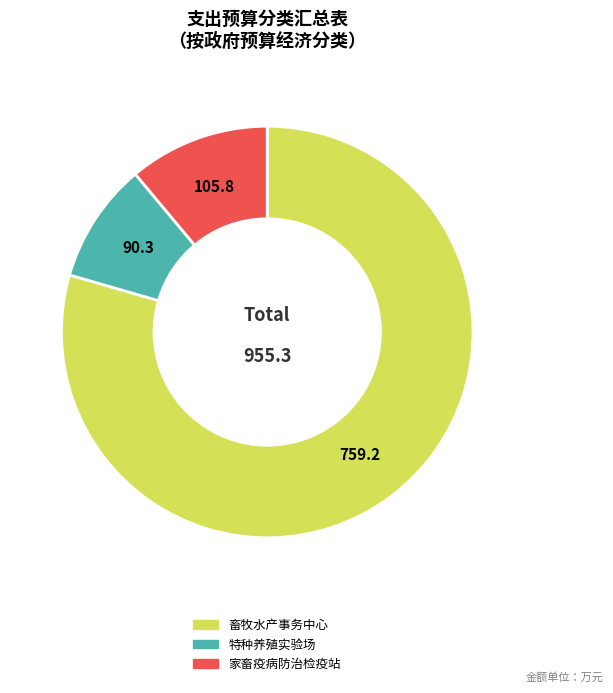

Is there any slice that represents more than half of the pie?

Yes